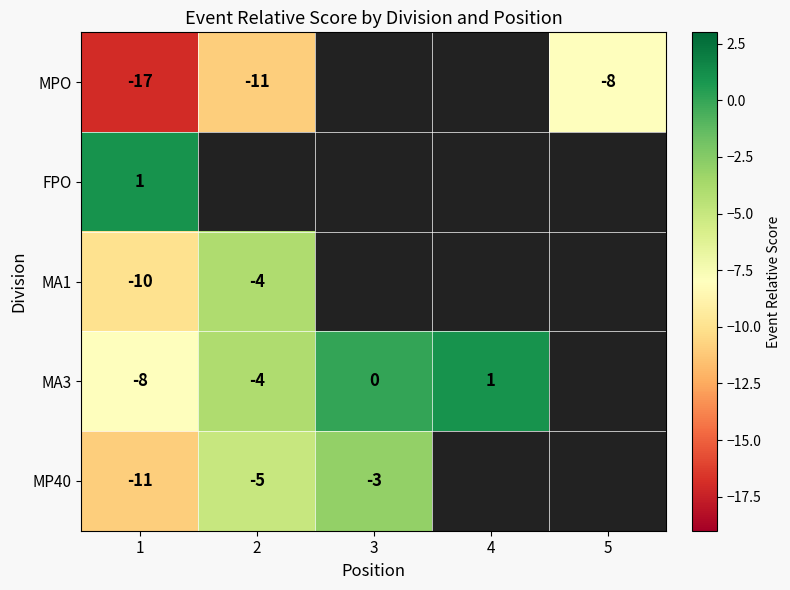

What is the sum of the MA3 values at 1 and 3?

-8